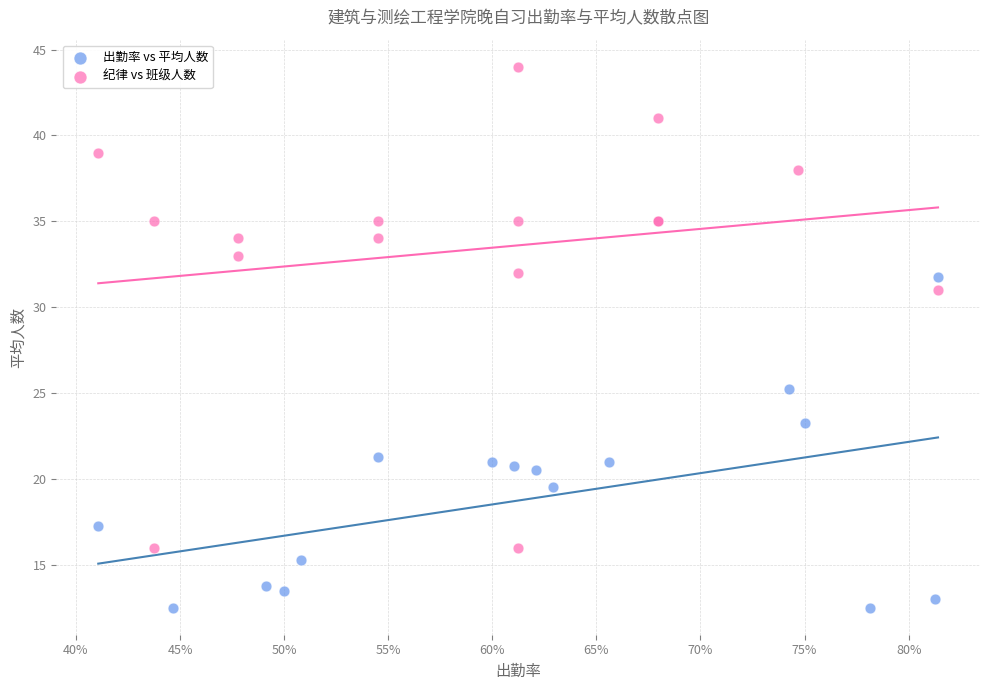

Which series reaches the minimum Y coordinate?

出勤率 vs 平均人数